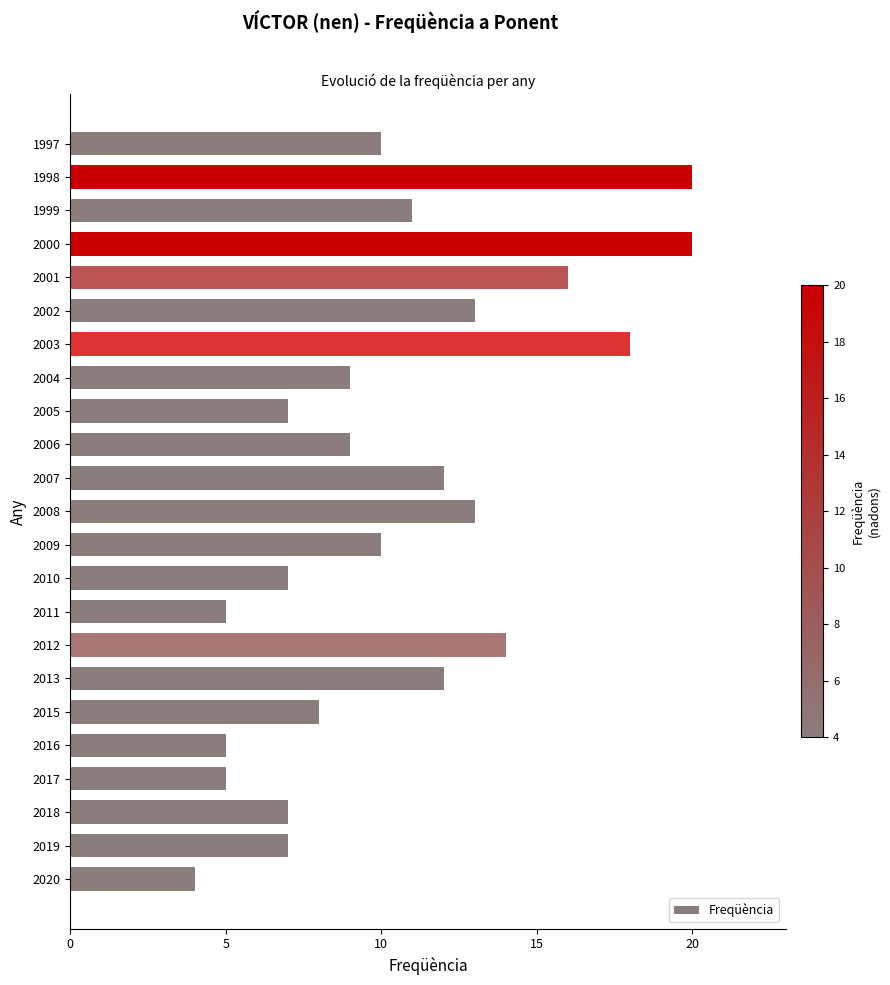

The chart shows a value of 20 at 2000. True or false?

True